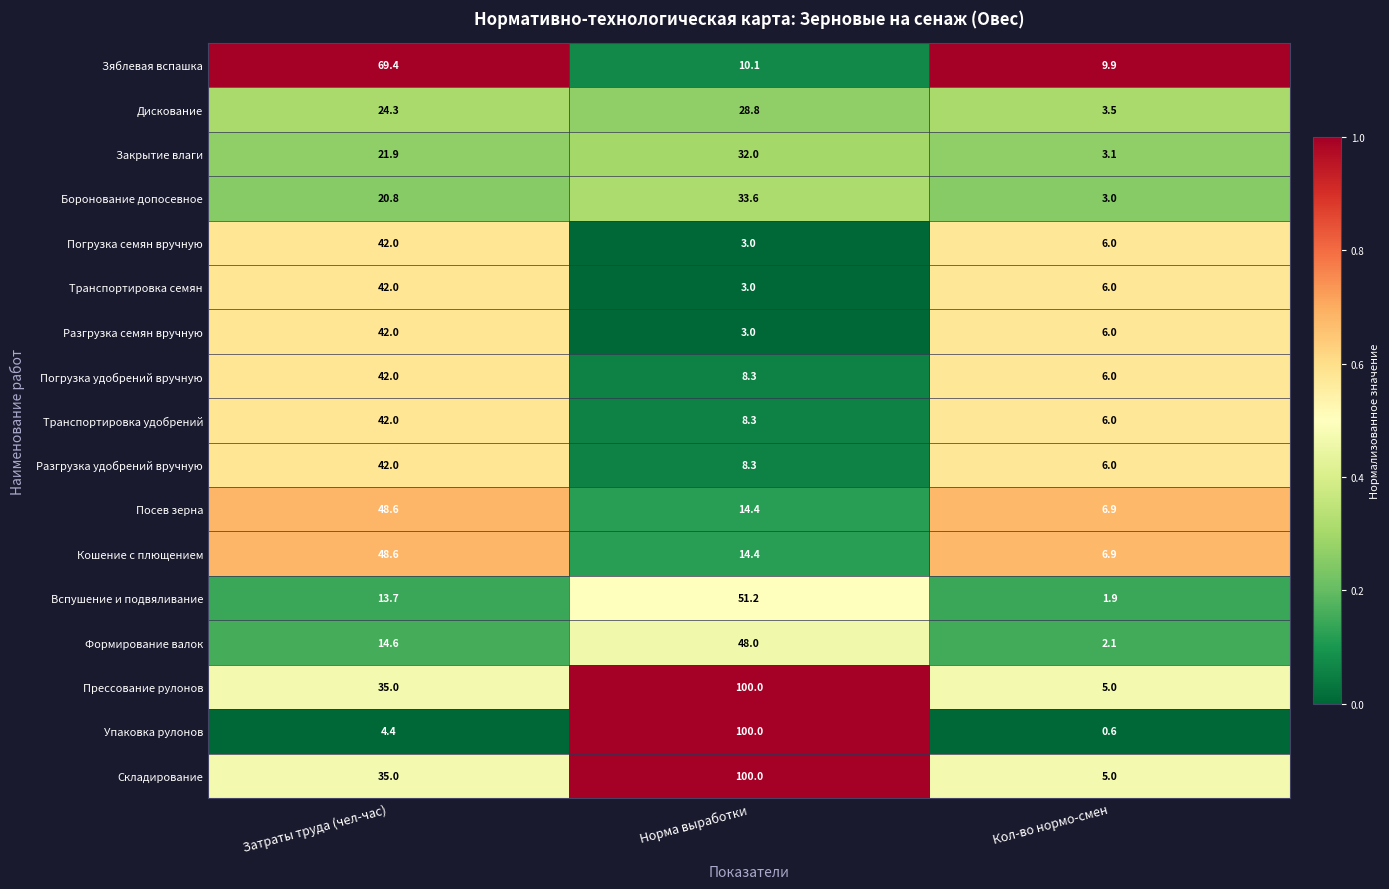

What is the spread (max minus min) of values at Кол-во нормо-смен?

9.3